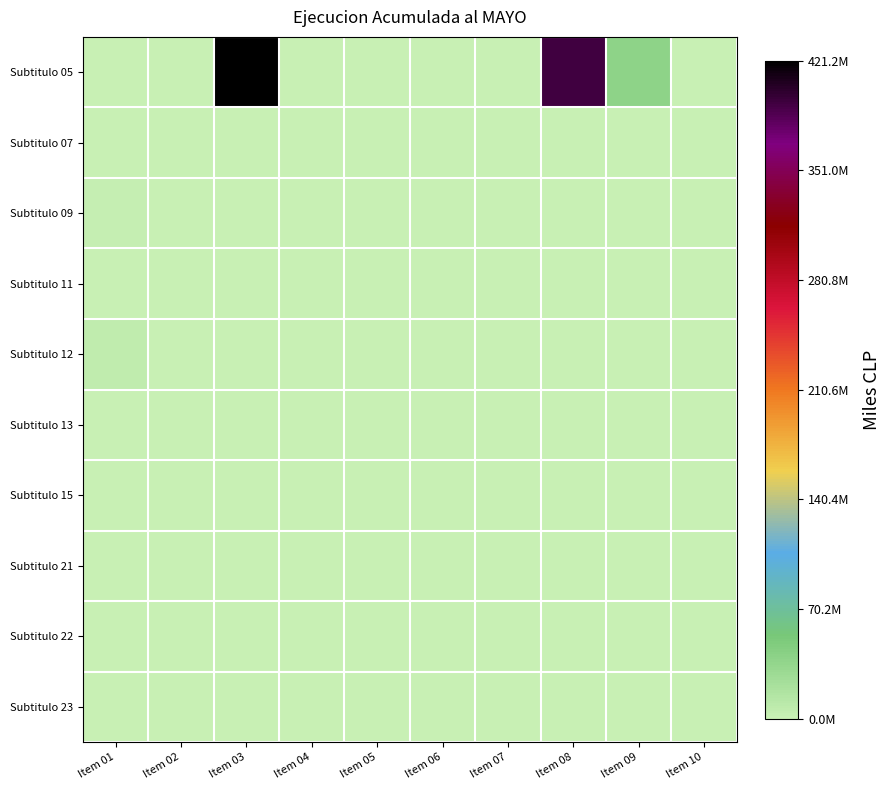

Reading left to right, extract all data points from this chart.

Subtitulo 05: Item 01=909539	Item 02=1270618	Item 03=421226479	Item 04=0	Item 05=316782	Item 06=0	Item 07=0	Item 08=393528393	Item 09=38211003	Item 10=616803
Subtitulo 07: Item 01=586136	Item 02=138004	Item 03=0	Item 04=138004	Item 05=448132	Item 06=0	Item 07=0	Item 08=0	Item 09=0	Item 10=0
Subtitulo 09: Item 01=2885768	Item 02=0	Item 03=0	Item 04=0	Item 05=0	Item 06=0	Item 07=0	Item 08=0	Item 09=0	Item 10=0
Subtitulo 11: Item 01=36532	Item 02=7001	Item 03=371	Item 04=22088	Item 05=7072	Item 06=0	Item 07=0	Item 08=0	Item 09=0	Item 10=0
Subtitulo 12: Item 01=6110193	Item 02=0	Item 03=0	Item 04=0	Item 05=0	Item 06=0	Item 07=0	Item 08=0	Item 09=0	Item 10=0
Subtitulo 13: Item 01=721738	Item 02=0	Item 03=0	Item 04=0	Item 05=0	Item 06=0	Item 07=0	Item 08=0	Item 09=0	Item 10=0
Subtitulo 15: Item 01=276217	Item 02=0	Item 03=0	Item 04=0	Item 05=0	Item 06=0	Item 07=0	Item 08=0	Item 09=0	Item 10=0
Subtitulo 21: Item 01=0	Item 02=0	Item 03=0	Item 04=0	Item 05=0	Item 06=0	Item 07=0	Item 08=0	Item 09=0	Item 10=0
Subtitulo 22: Item 01=0	Item 02=0	Item 03=0	Item 04=0	Item 05=0	Item 06=0	Item 07=0	Item 08=0	Item 09=0	Item 10=0
Subtitulo 23: Item 01=0	Item 02=0	Item 03=0	Item 04=0	Item 05=0	Item 06=0	Item 07=0	Item 08=0	Item 09=0	Item 10=0